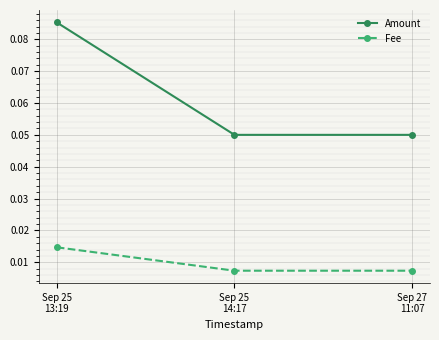

What is the label of the 2nd point from the left?

Sep 25
14:17